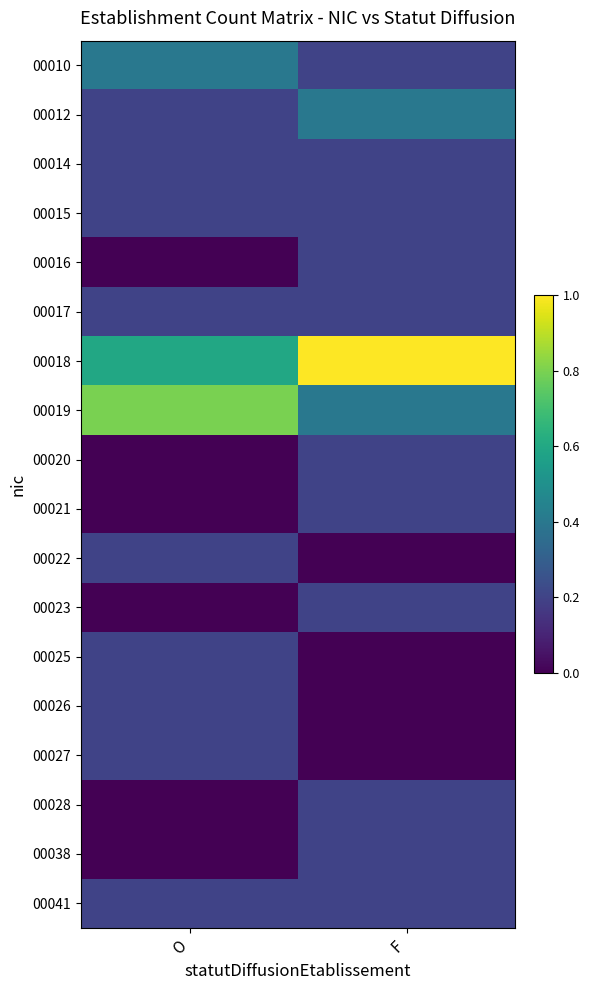

How many data points does each series have?

2